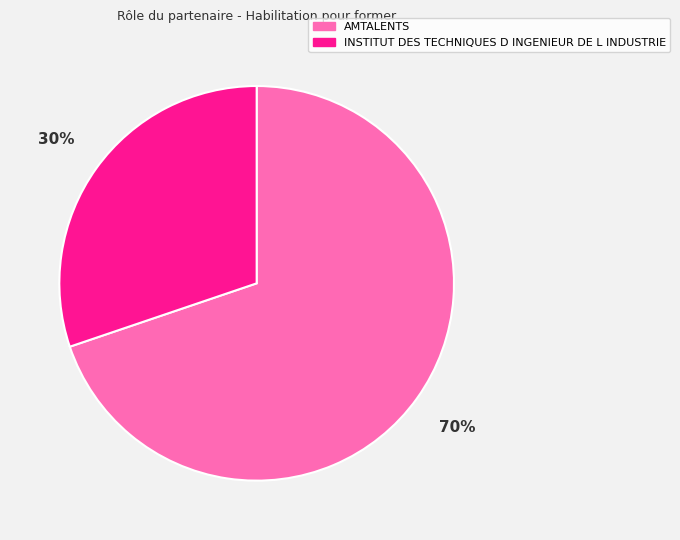

Approximately how many times larger is the value at AMTALENTS compared to INSTITUT DES TECHNIQUES D INGENIEUR DE L INDUSTRIE?

2.3